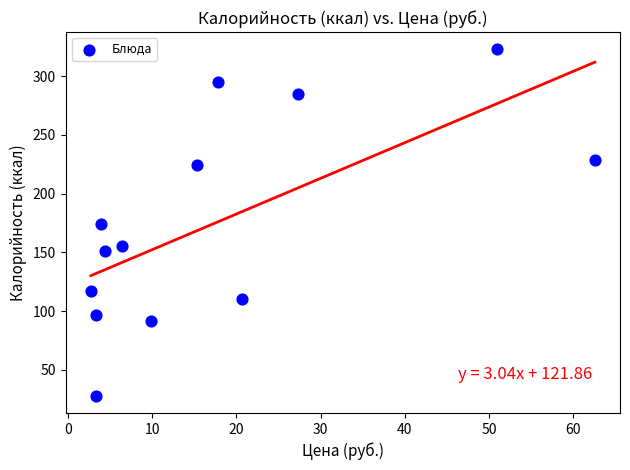

What is the range of Y values (max minus min)?

294.8